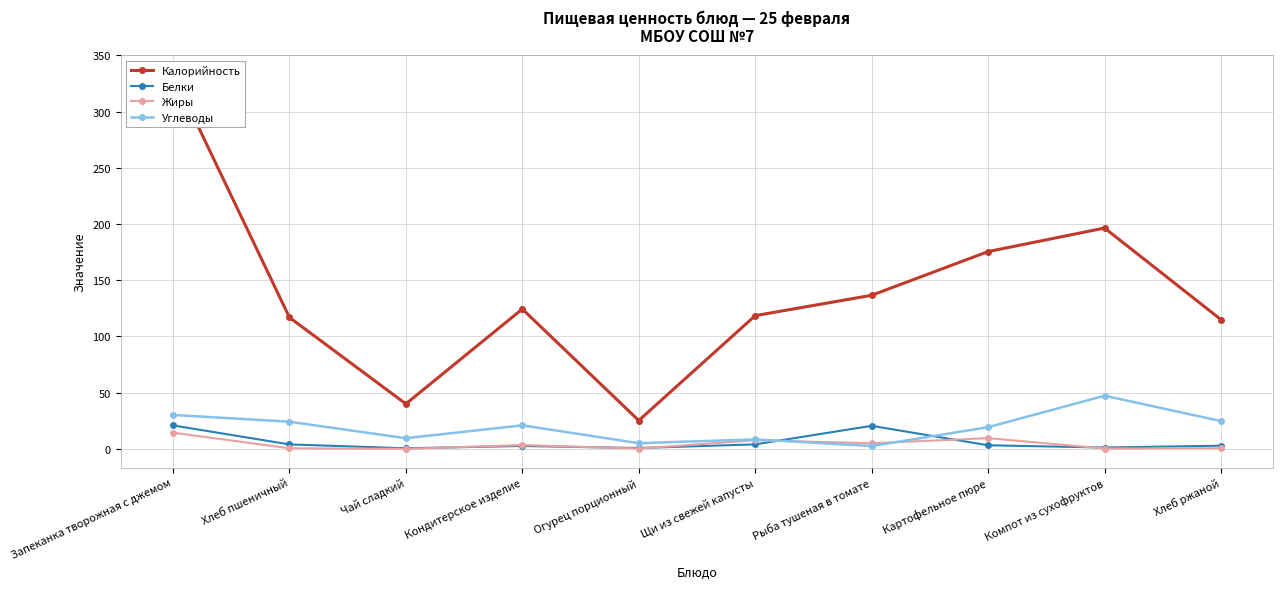

What are all the series names shown in the legend?

Калорийность, Белки, Жиры, Углеводы